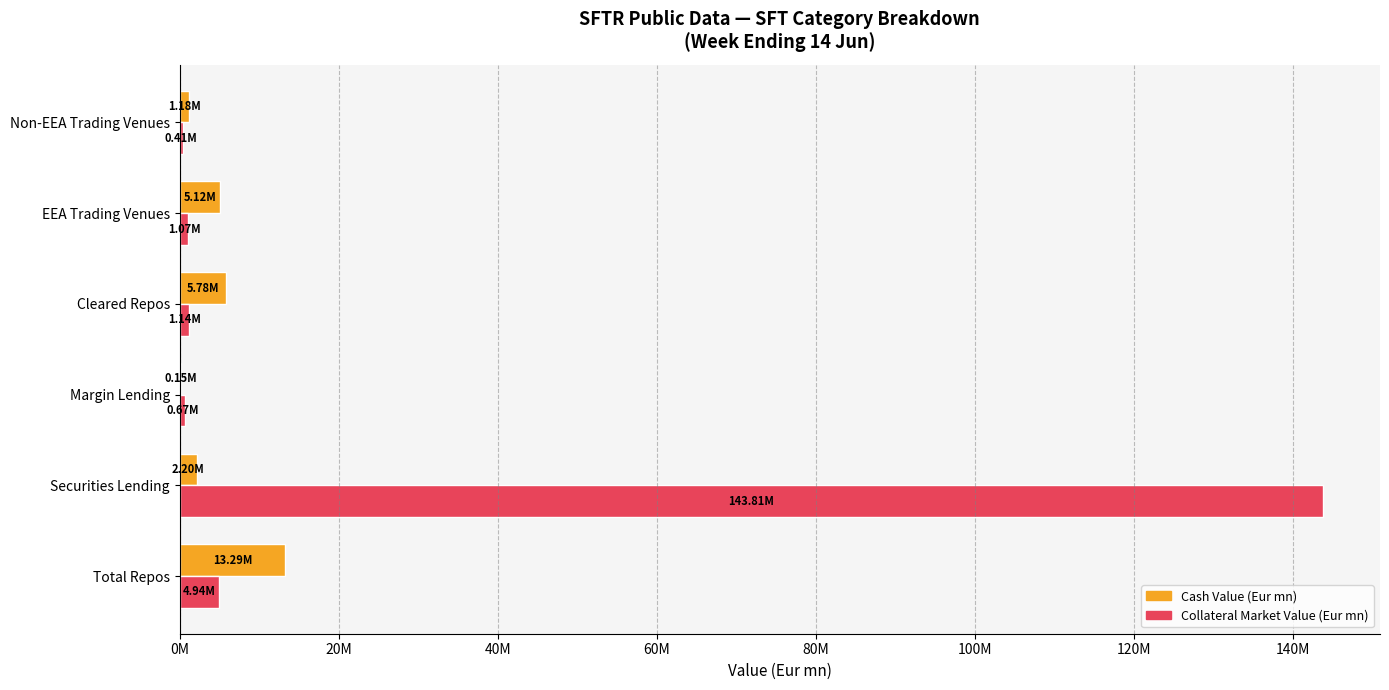

Reading left to right, list all the values displayed in this chart.

Cash Value (Eur mn): 13293350.2	2199880.1	151448.7	5783927.9	5116334.2	1182391.5
Collateral Market Value (Eur mn): 4938241.3	143811551.3	672815.2	1144683.3	1073381.7	405578.8